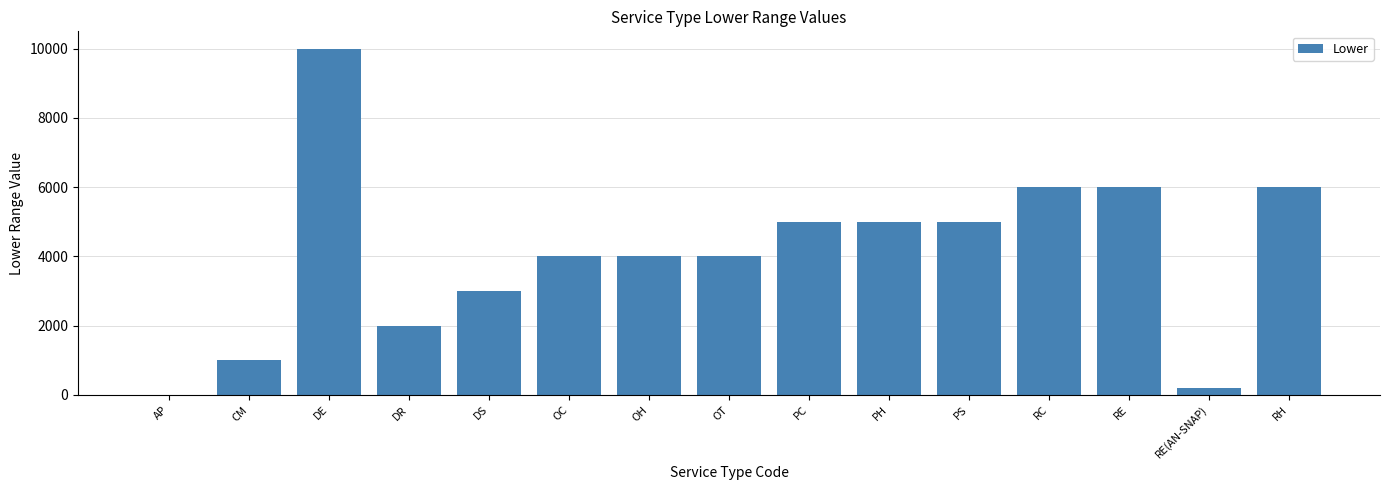

What is the sum of the values at DR and RC?

8002